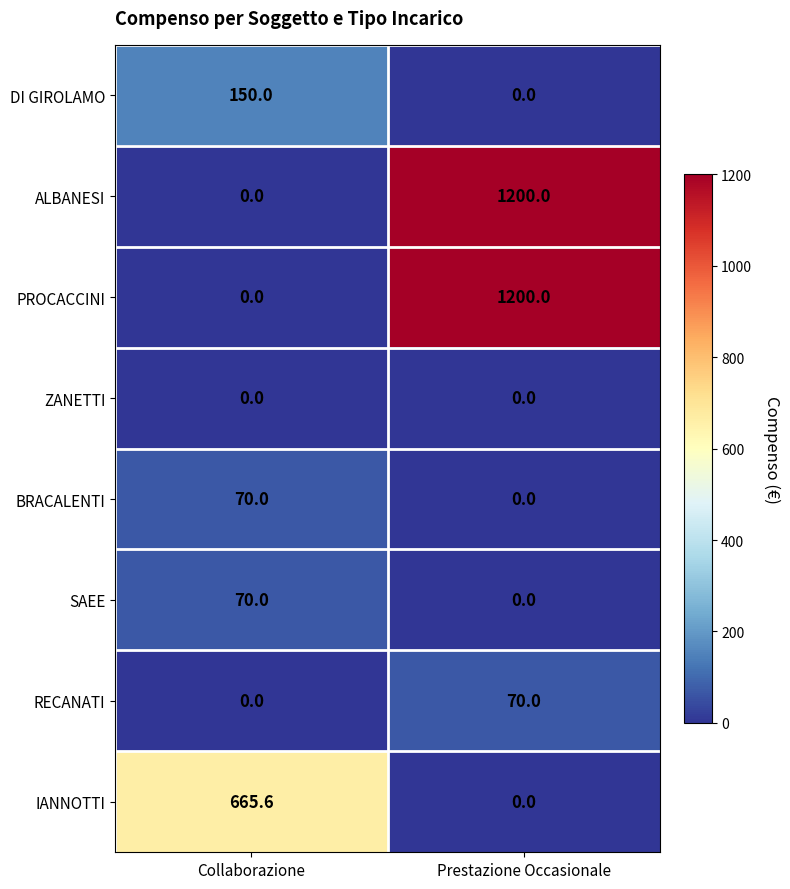

Reading left to right, transcribe all the data shown in this chart.

DI GIROLAMO: Collaborazione=150.0	Prestazione Occasionale=0.0
ALBANESI: Collaborazione=0.0	Prestazione Occasionale=1200.0
PROCACCINI: Collaborazione=0.0	Prestazione Occasionale=1200.0
ZANETTI: Collaborazione=0.0	Prestazione Occasionale=0.0
BRACALENTI: Collaborazione=70.0	Prestazione Occasionale=0.0
SAEE: Collaborazione=70.0	Prestazione Occasionale=0.0
RECANATI: Collaborazione=0.0	Prestazione Occasionale=70.0
IANNOTTI: Collaborazione=665.6	Prestazione Occasionale=0.0